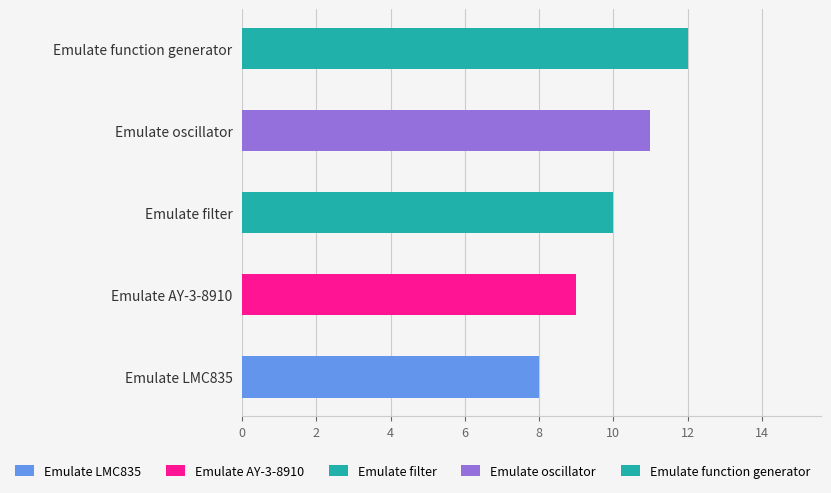

At which label does the data first exceed 10?

Emulate oscillator